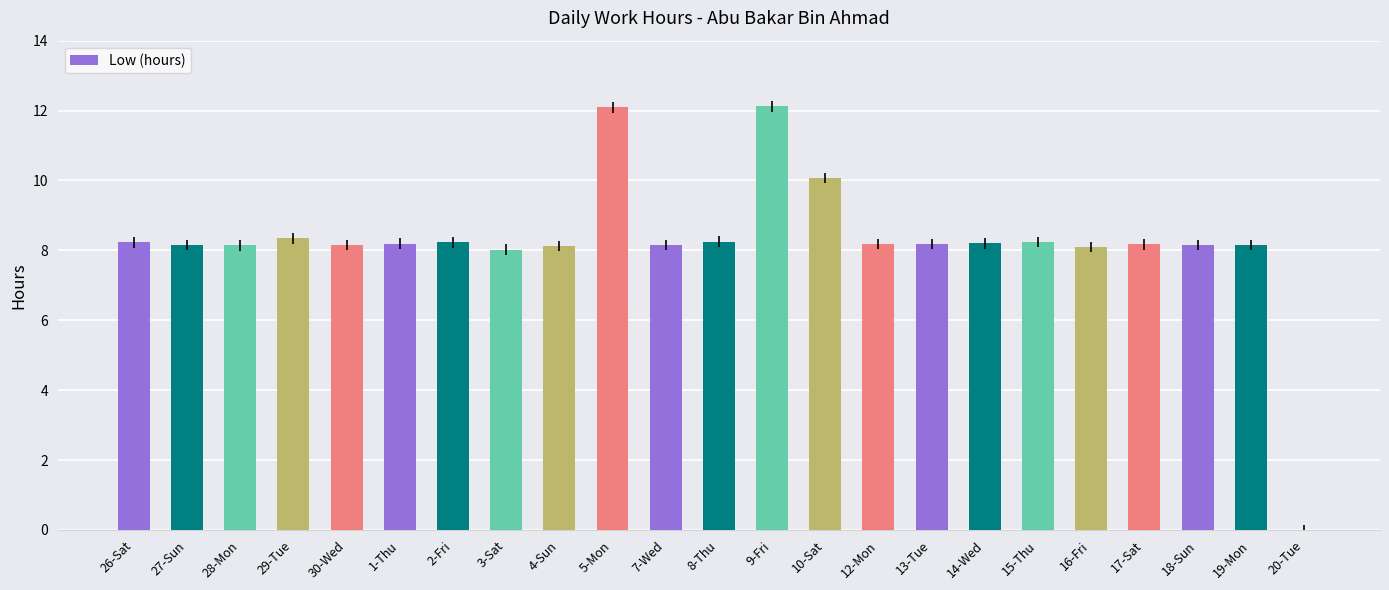

What is the sum of all values?

189.7